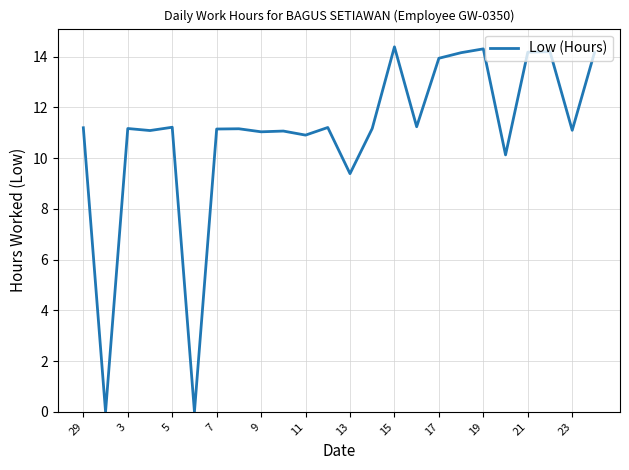

Does the chart display data point markers on the line(s)?

No